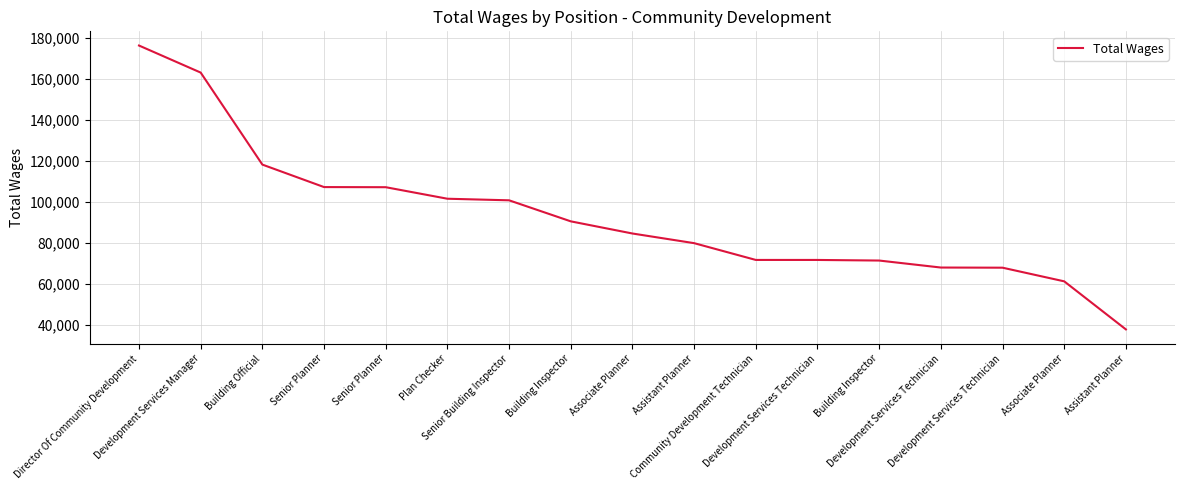

Is it true that the value at Associate Planner is 84673?

True